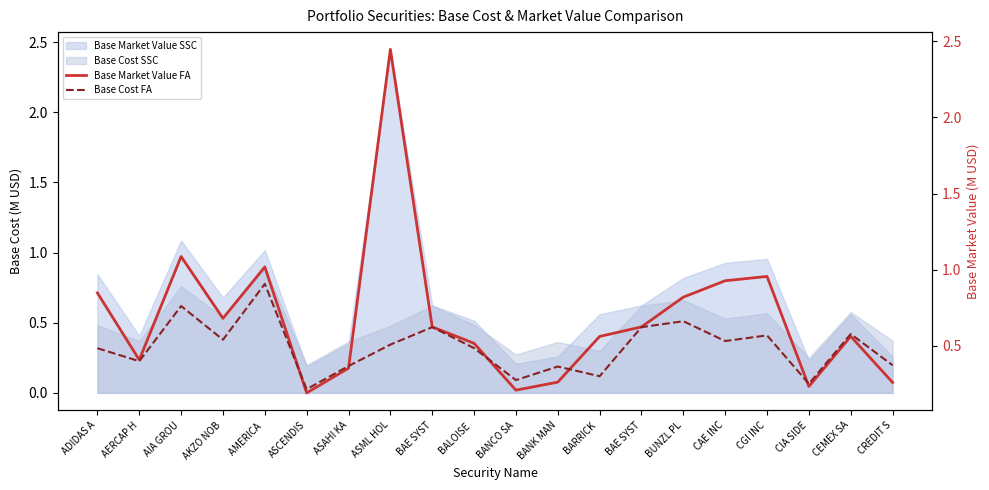

How many Base Cost FA values are between 0 and 1?

20